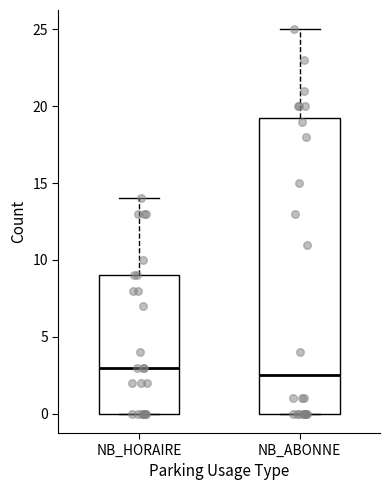

Which box's median line is the highest?

NB_HORAIRE